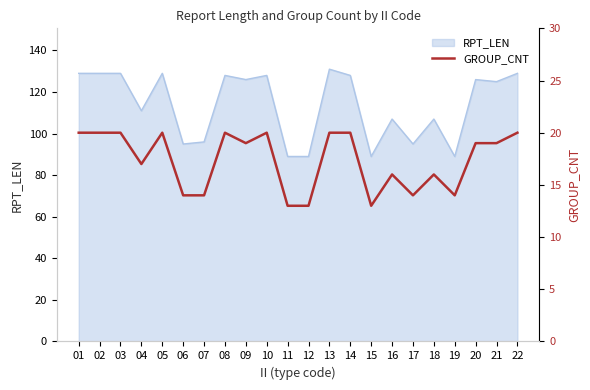

The RPT_LEN series shows 107 at 18. True or false?

True